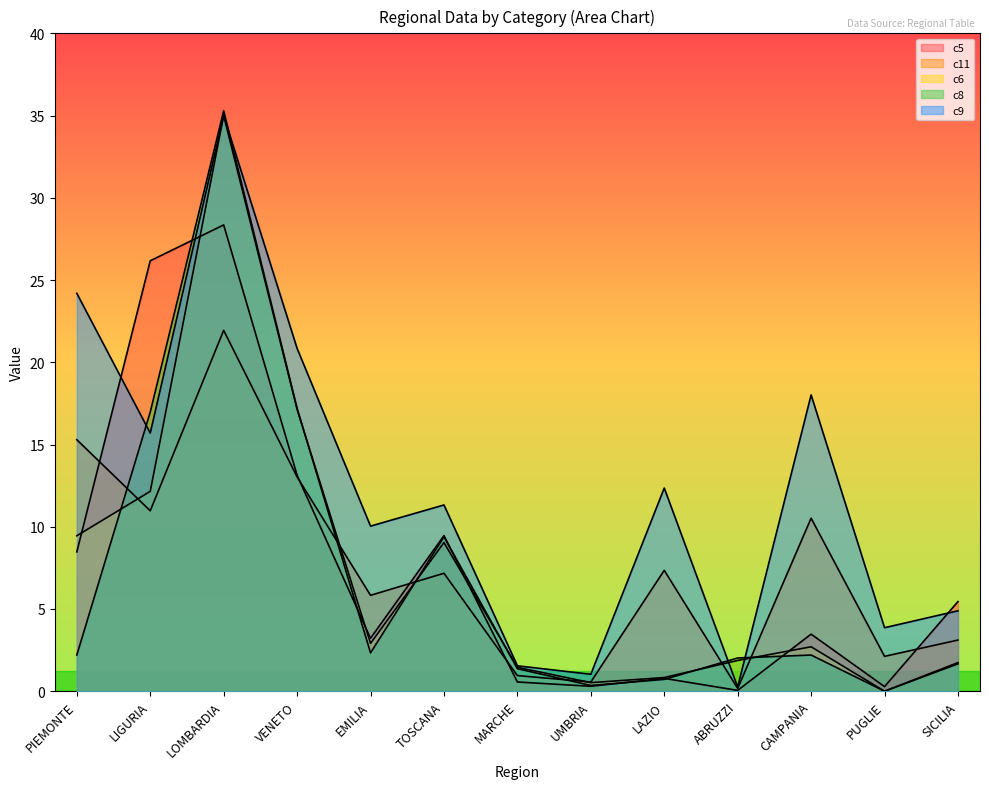

Reading left to right, what are all the values shown in this chart?

c5: 8.5	26.2	28.4	13.1	3.2	9.5	0.6	0.3	0.8	0.1	3.5	0.3	5.5
c11: 15.3	11.0	21.9	13.0	5.8	7.2	0.9	0.6	7.3	0.2	10.5	2.1	3.1
c6: 9.5	12.2	35.0	17.1	2.9	9.0	1.5	0.5	0.8	1.9	2.7	0.0	1.7
c8: 2.2	17.0	35.3	17.2	2.3	9.4	1.4	0.3	0.7	2.0	2.2	0.0	1.7
c9: 24.2	15.7	35.0	20.8	10.0	11.3	1.5	1.0	12.4	0.3	18.0	3.9	4.9